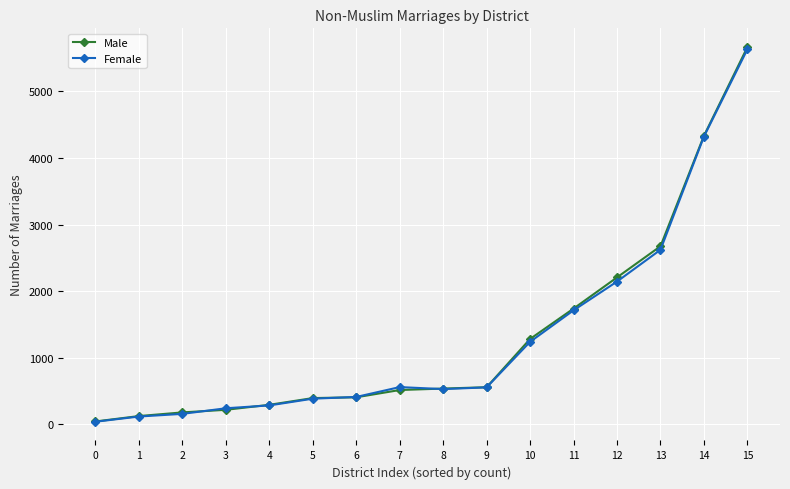

Between 10 and 12, which series saw the biggest shift?

Male